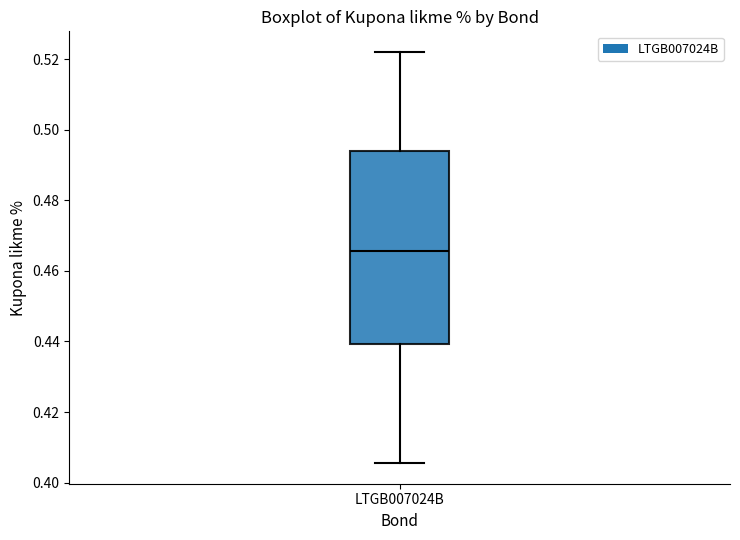

Read this box plot against the y-axis: the position of the median line, the range covered by the box, and the ends of both whiskers. The values are not printed on the chart, so give them approximately, as read against the axis.

median 0.466, box 0.440 to 0.494, whiskers 0.406 to 0.522